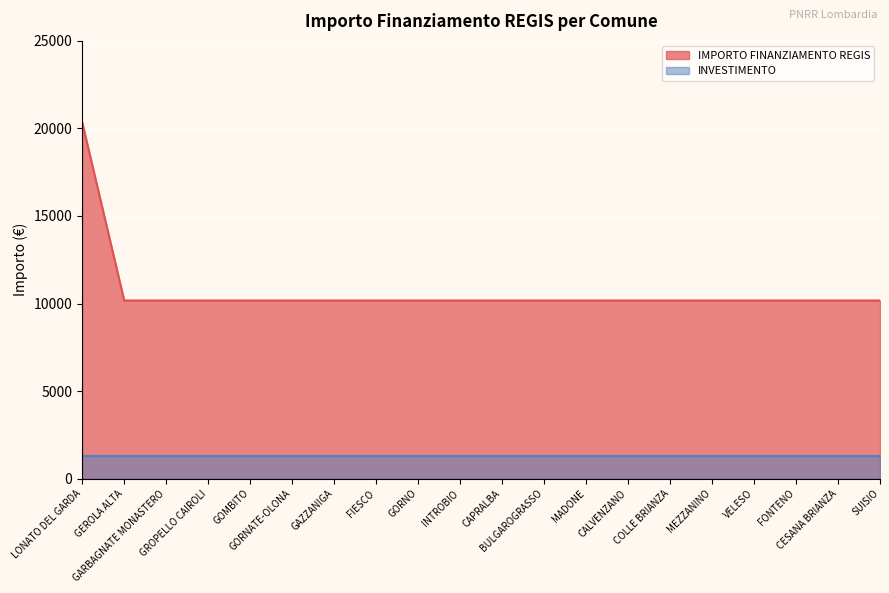

Which has a higher value, VELESO or GROPELLO CAIROLI?

VELESO